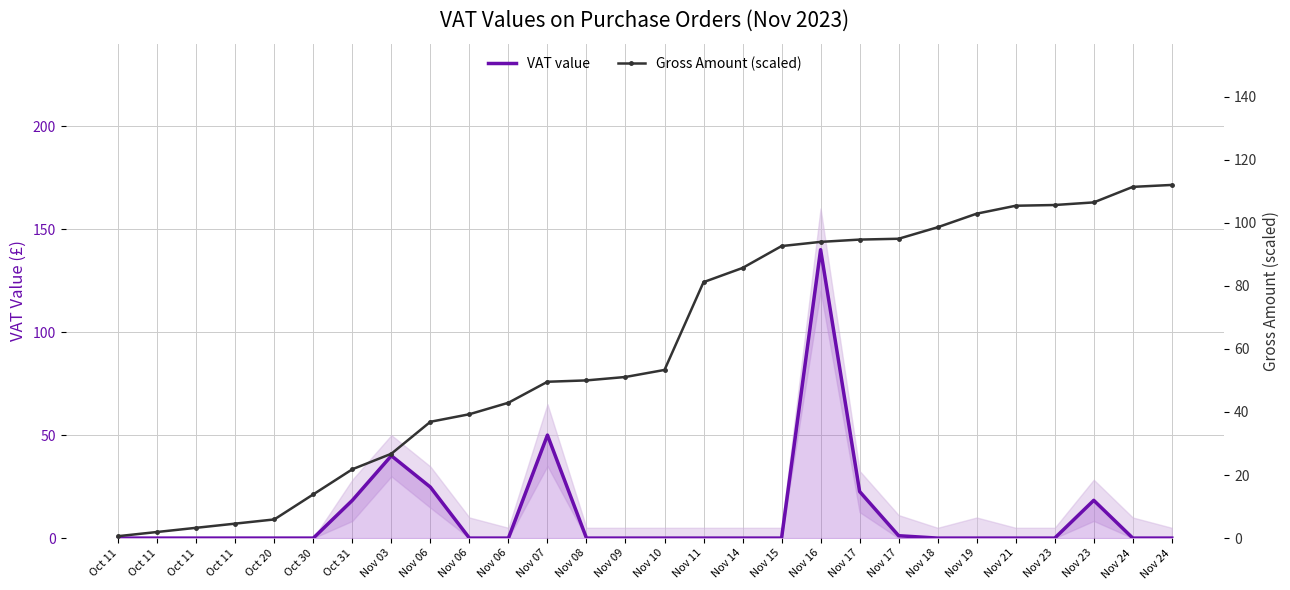

Between which two adjacent categories do VAT value and Gross Amount (scaled) first intersect?

Oct 31 and Nov 03